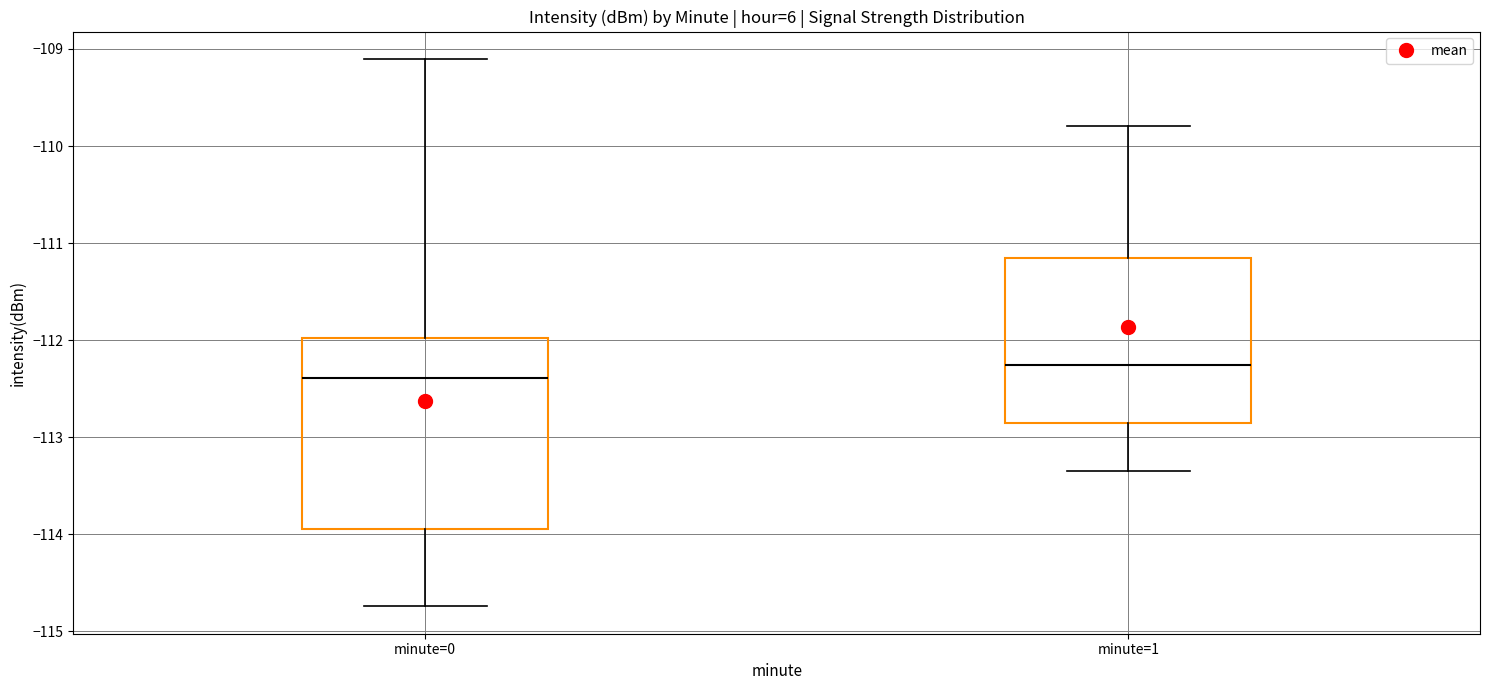

Where does the upper whisker of the box for minute=1 end on the y-axis? The values are not printed on the chart, so give them approximately, as read against the axis.

-109.8